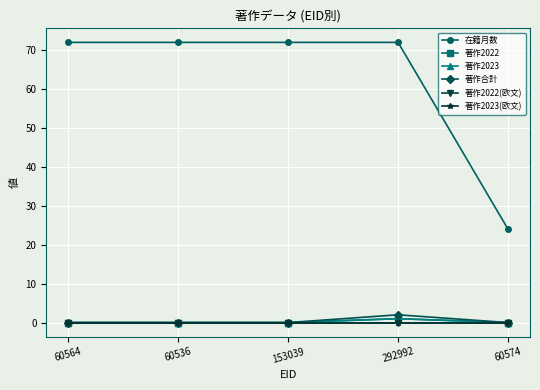

At which category is the sum across all series the highest?

292992